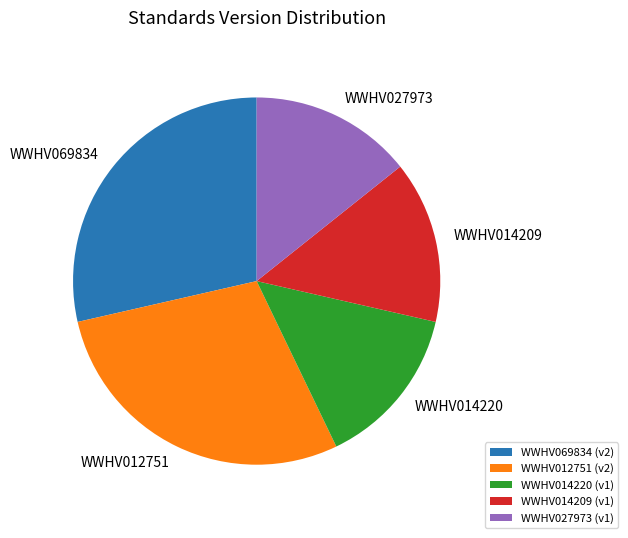

Is it true that WWHV014220 is 14% of the pie?

True